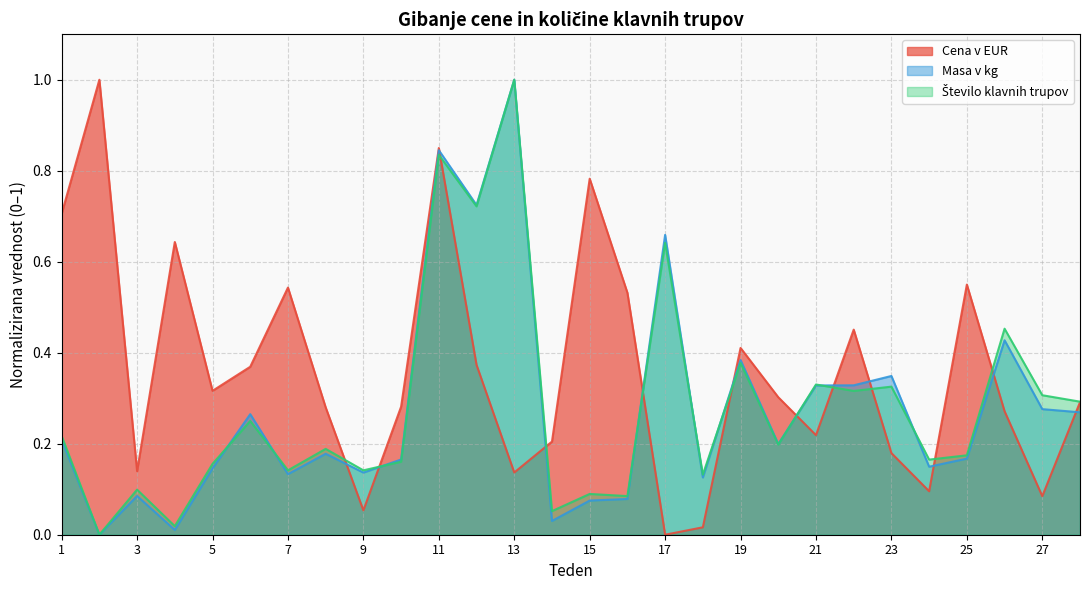

Does the chart have visible grid lines?

Yes